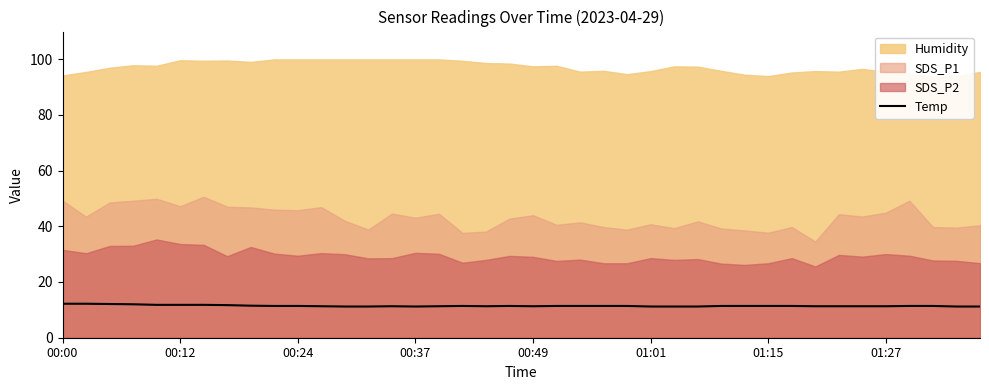

Is it true that Temp equals 11.2 at 00:37?

True